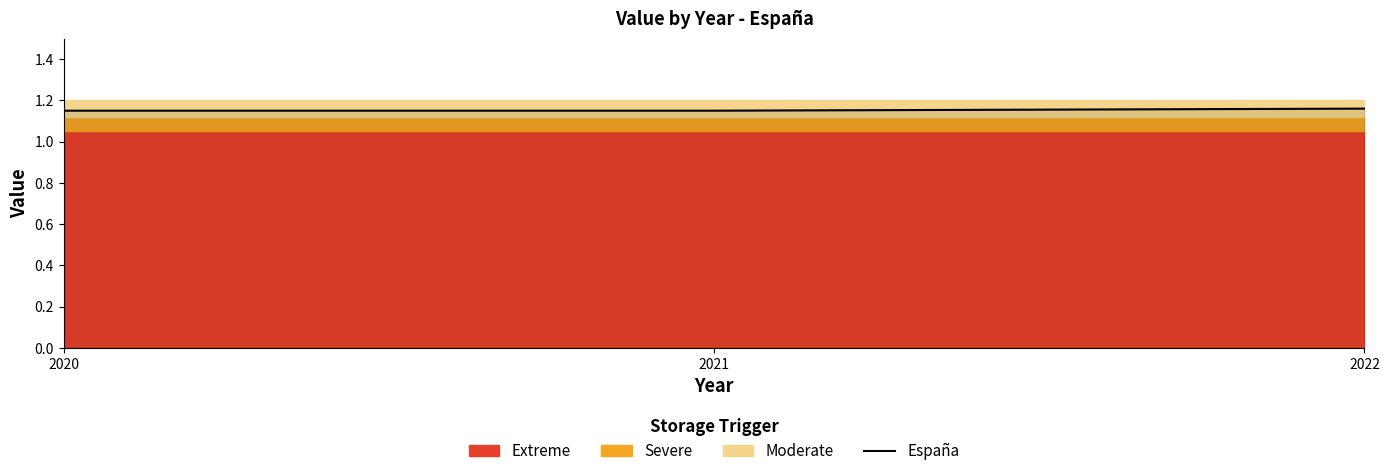

Reading right to left, transcribe all the data shown in this chart.

1.2	1.1	1.1